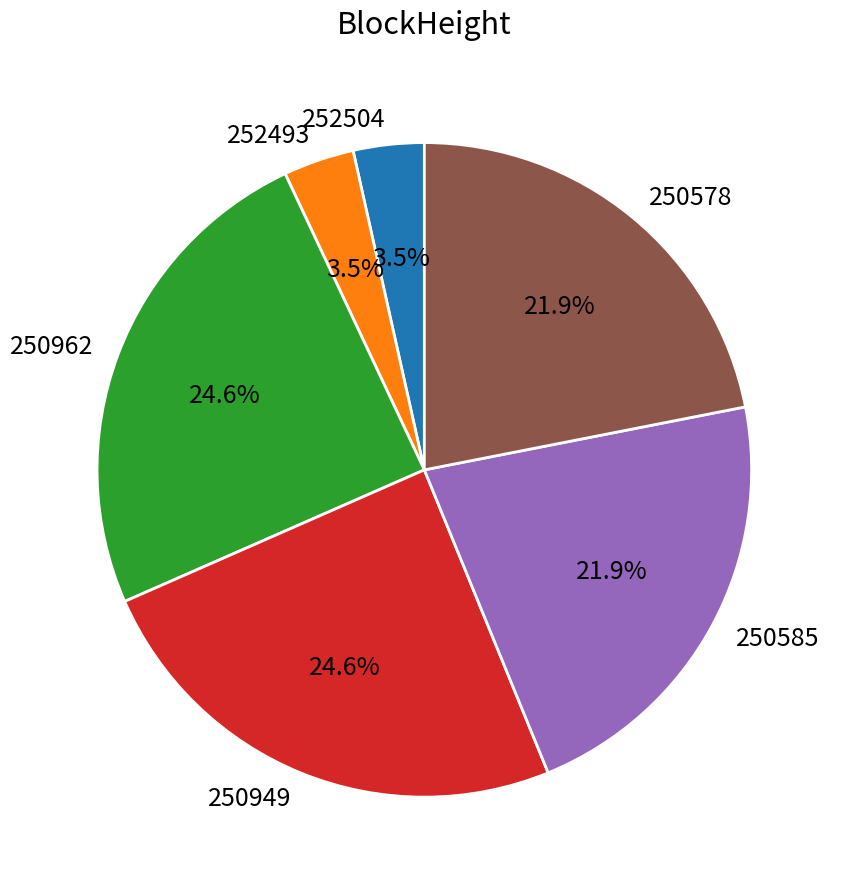

Is the sum of 252493 and 252504 greater than half?

No